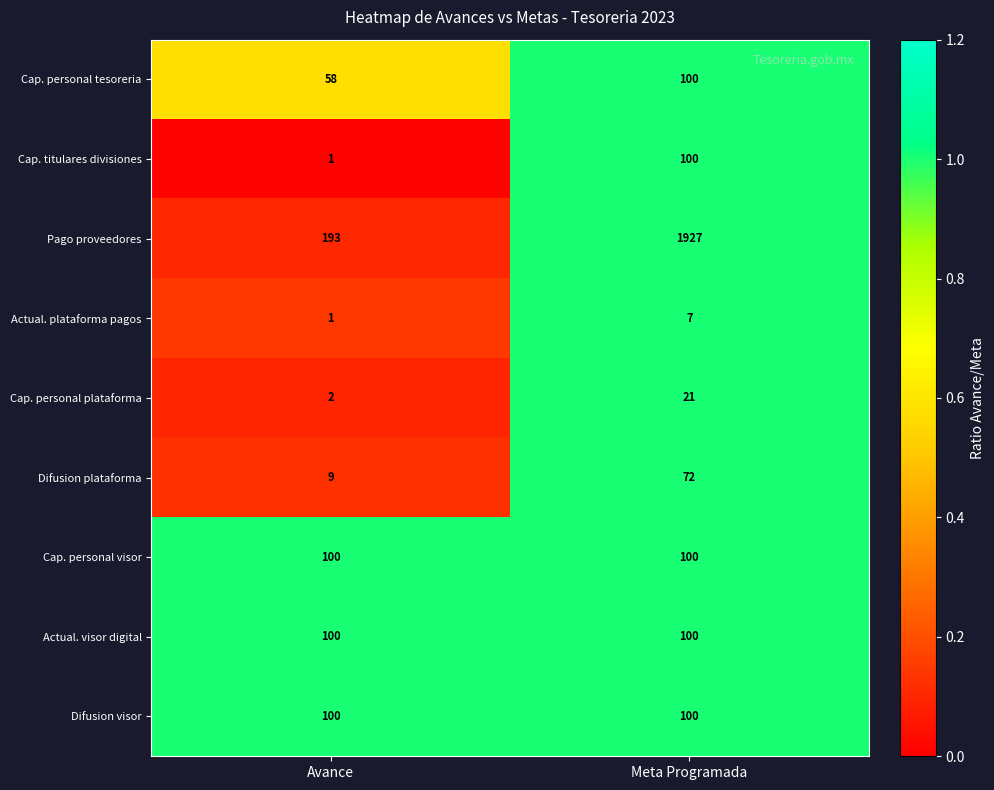

The value of Cap. titulares divisiones at Avance is 1. True or false?

True